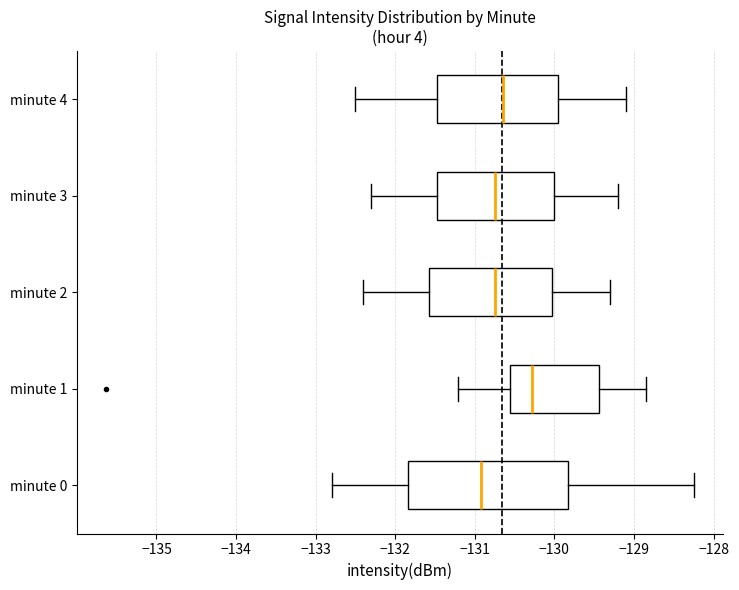

Comparing the boxes themselves (not the whiskers), which one is the widest?

minute 0